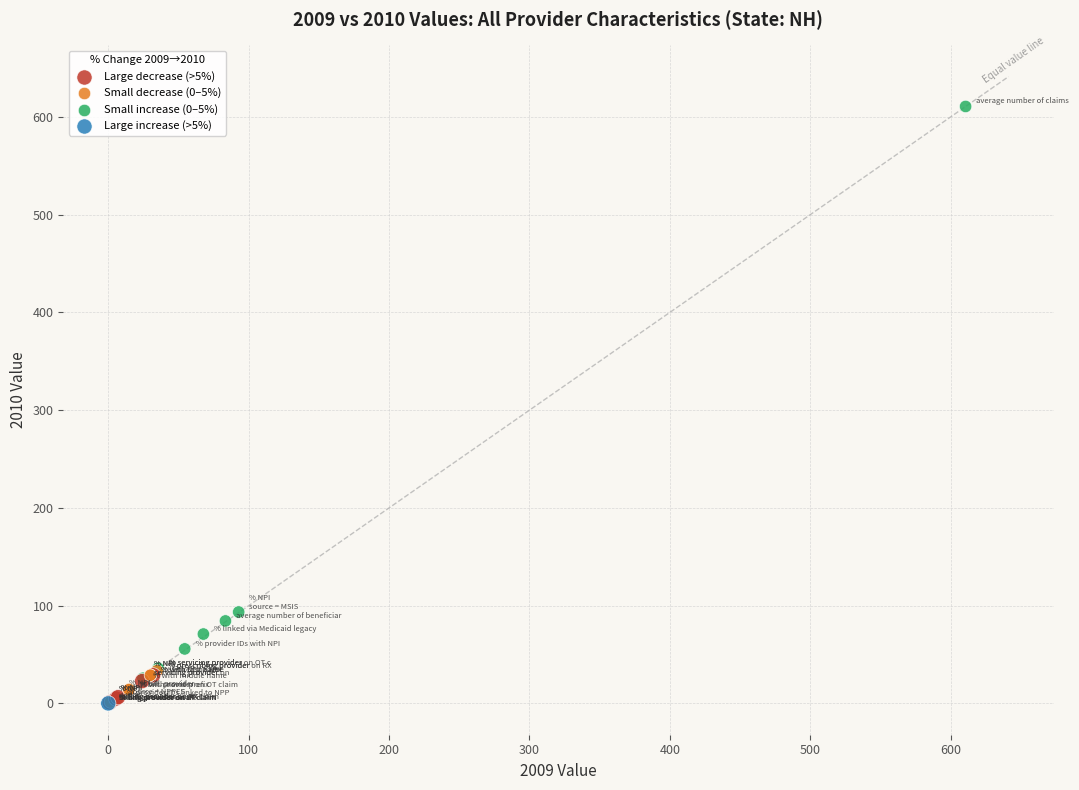

What Y value in the scatter plot is closest to 305?

93.6